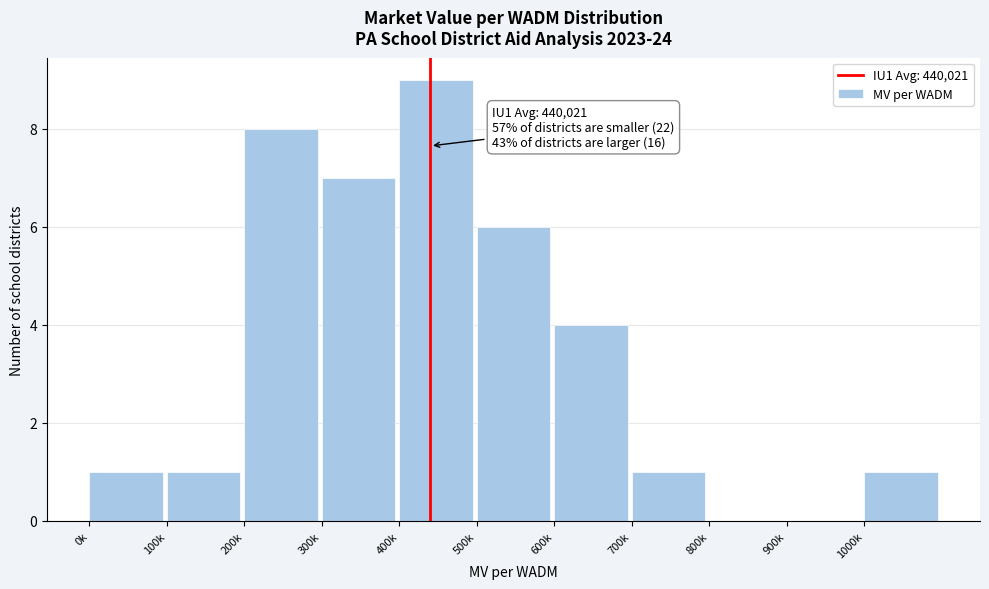

Reading left to right, transcribe all the data shown in this chart.

0k=1	100k=1	200k=8	300k=7	400k=9	500k=6	600k=4	700k=1	800k=0	900k=0	1000k=1